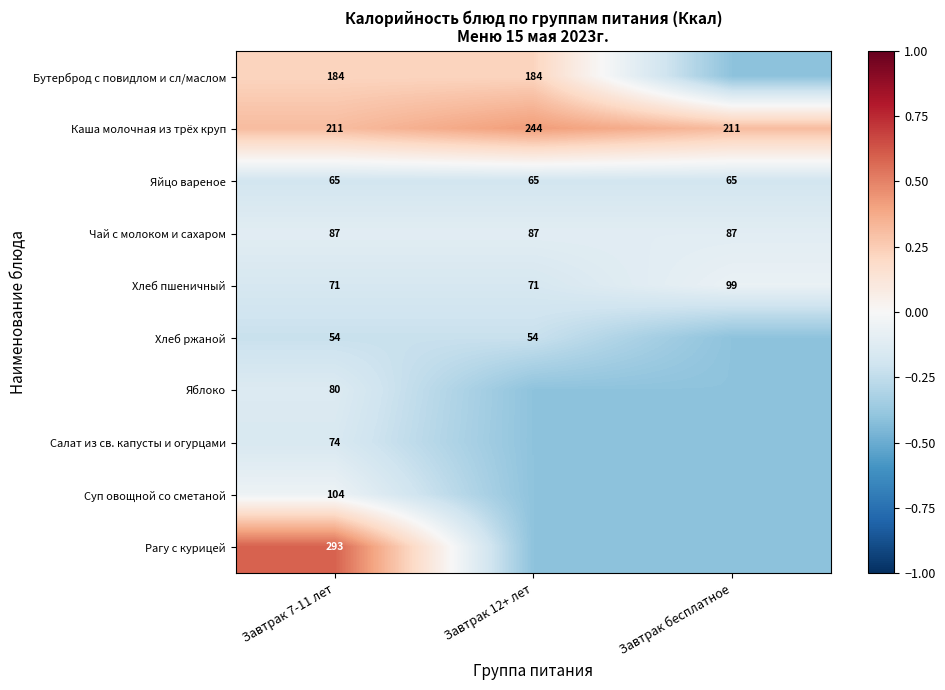

At which label does Рагу с курицей first exceed 0?

Завтрак 7-11 лет